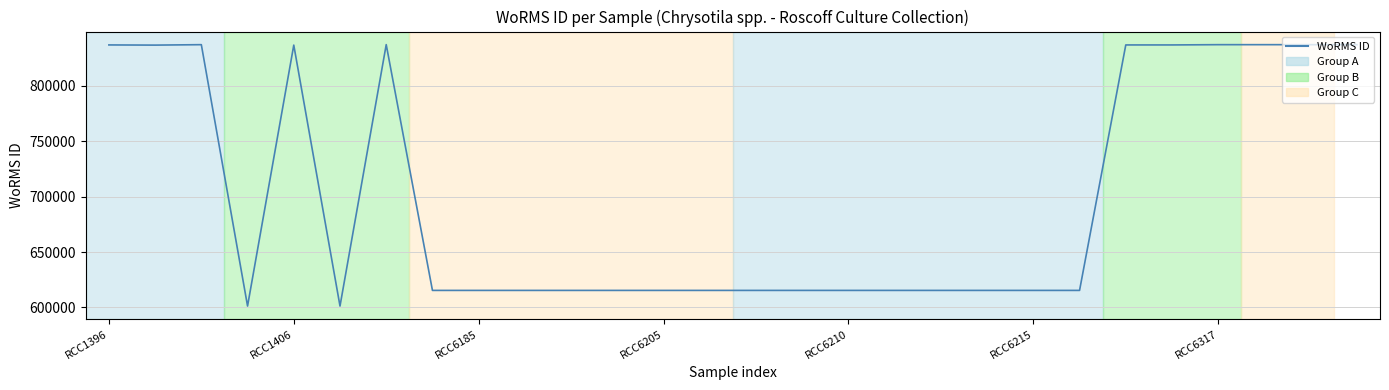

What is the difference between the maximum and minimum values?

236013